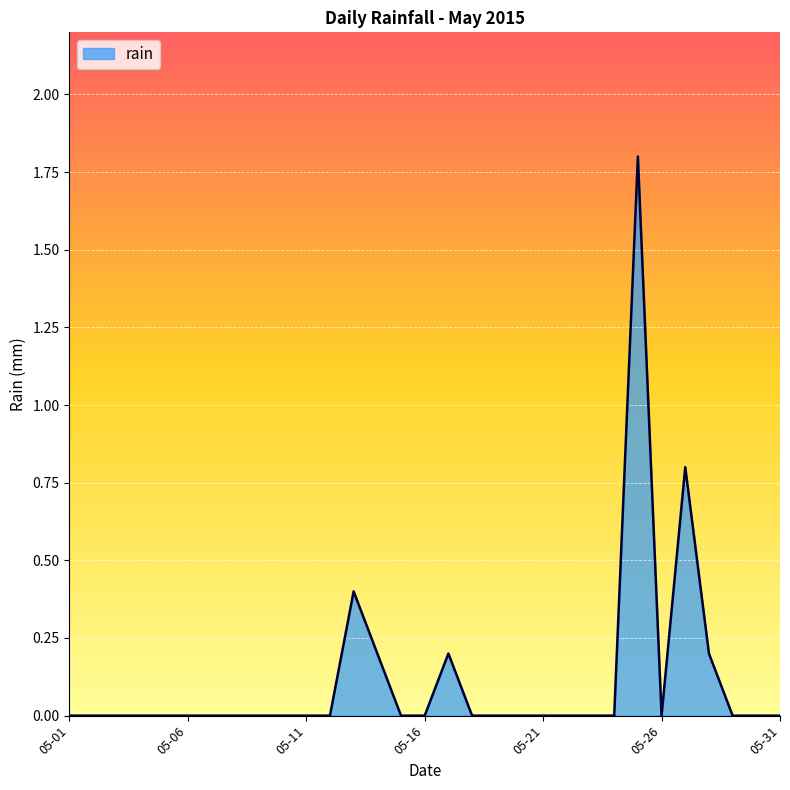

What is the sum of all values?

3.6